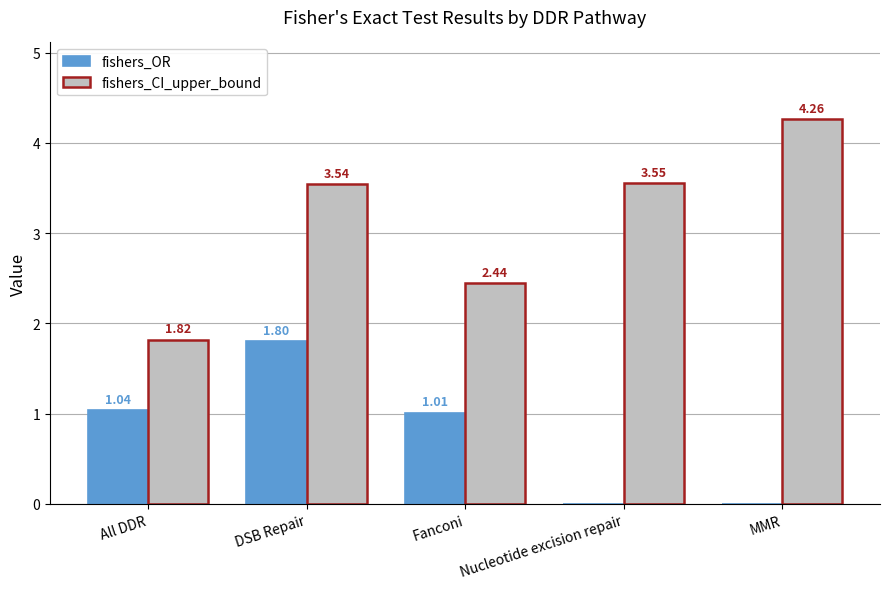

True or false: fishers_OR has a value of 1.8 at DSB Repair.

True